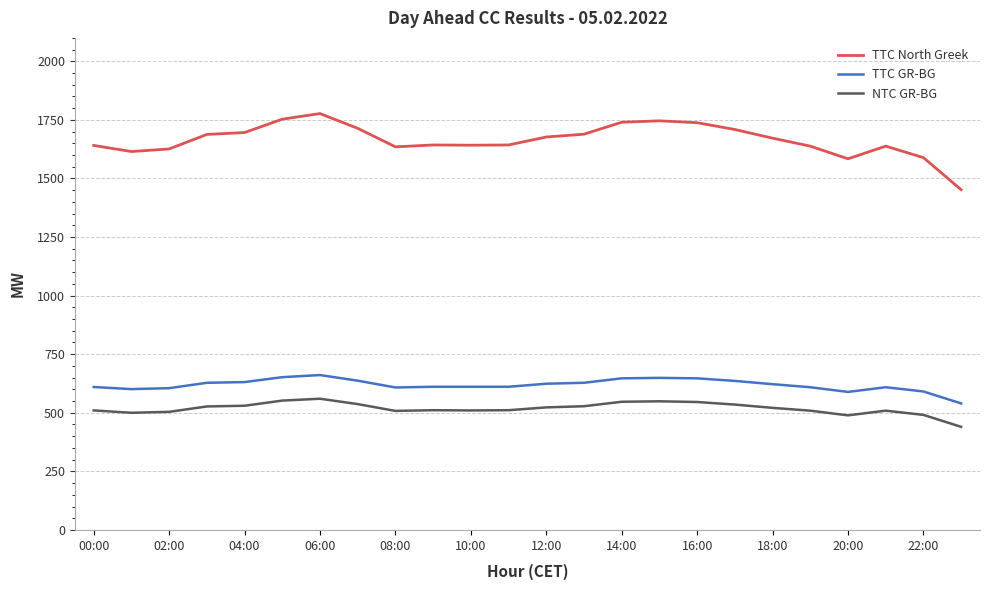

What is the maximum value shown in the chart?

1777